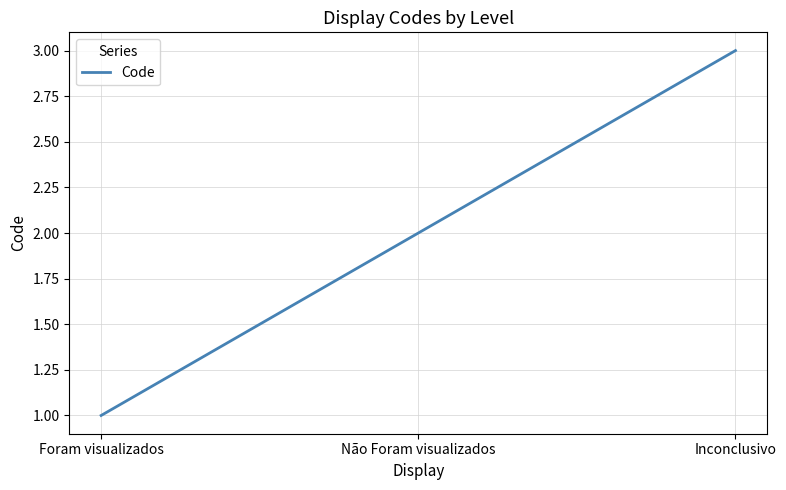

What position from the right is Não Foram visualizados?

2